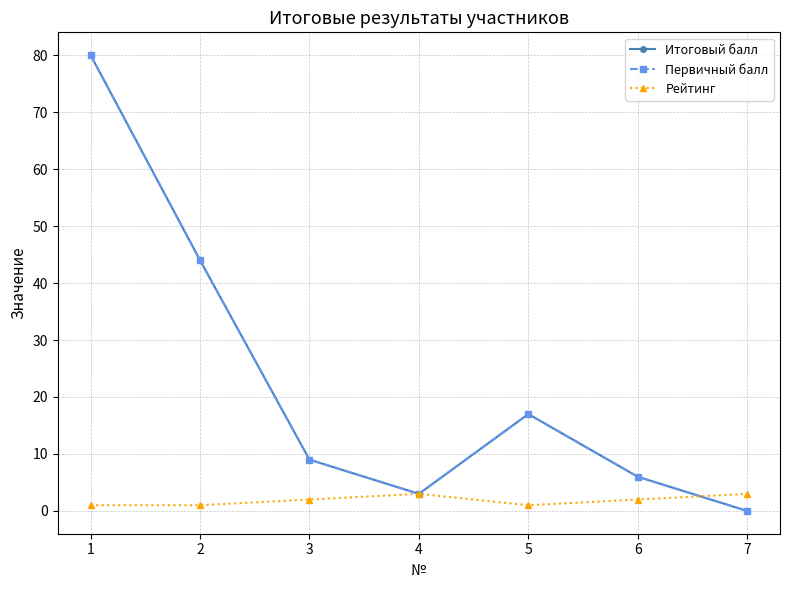

At which category does the chart reach its peak across all series?

1